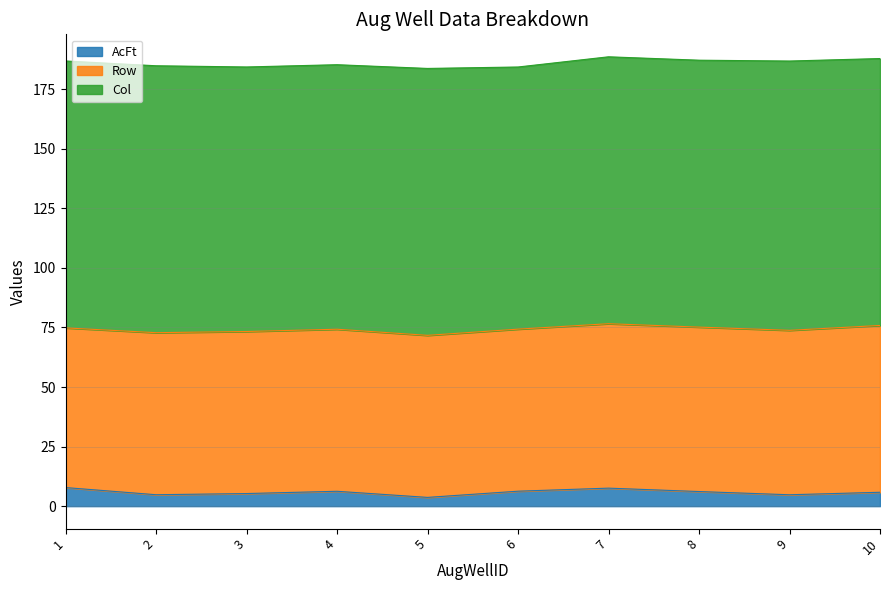

How many data points in AcFt are less than 6?

5